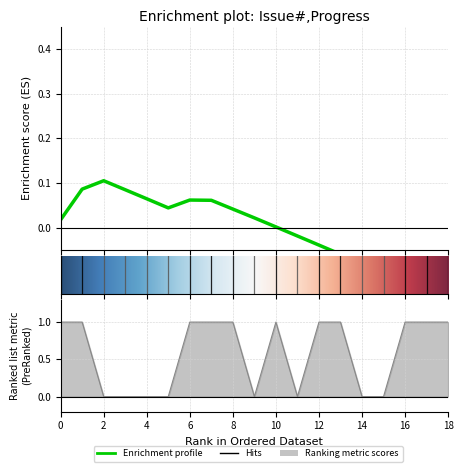

Count the values in the range 0 to 1.

19